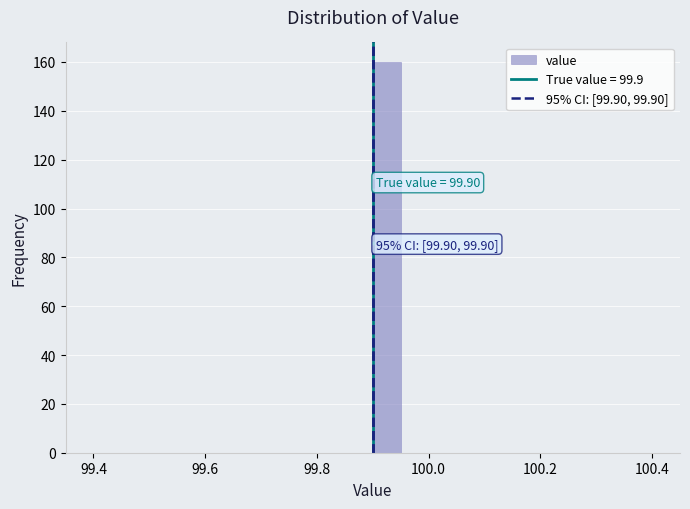

Around what value on the x-axis is the tallest bar? Give the approximate position of its centre, as read against the axis.

99.92